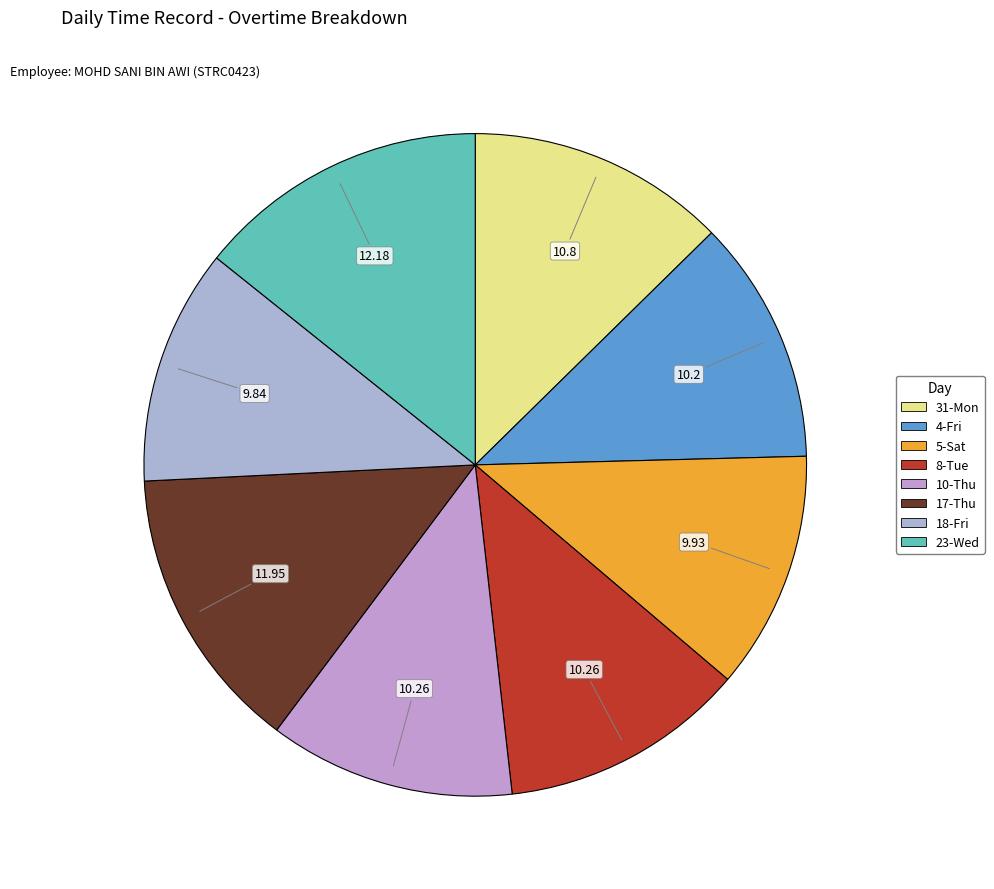

What percentage is the 10-Thu slice, to the nearest percent?

12%